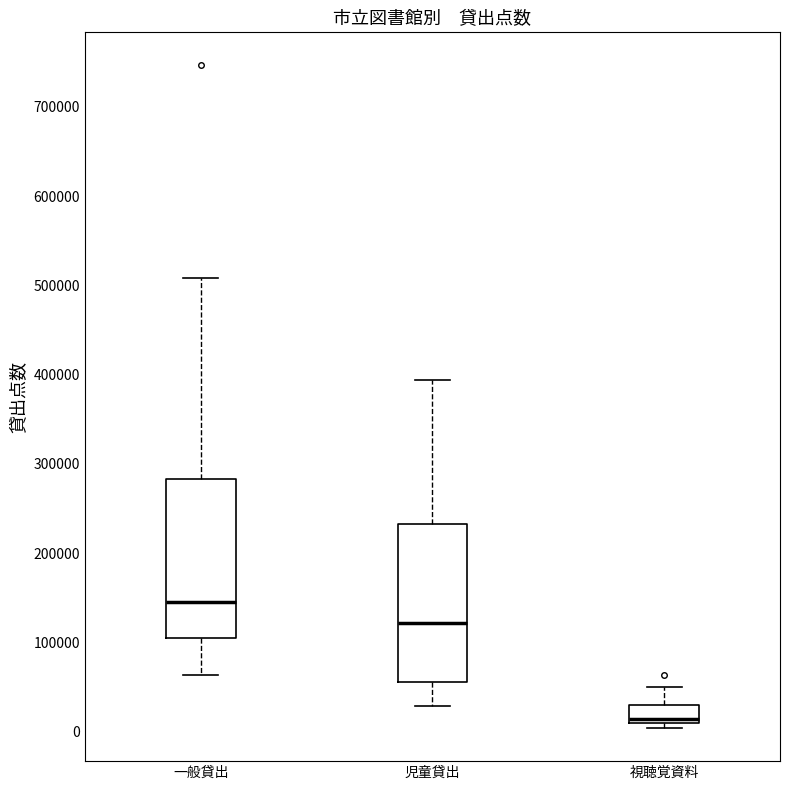

Where does the median line of the box for 児童貸出 sit on the y-axis? The values are not printed on the chart, so give them approximately, as read against the axis.

120000